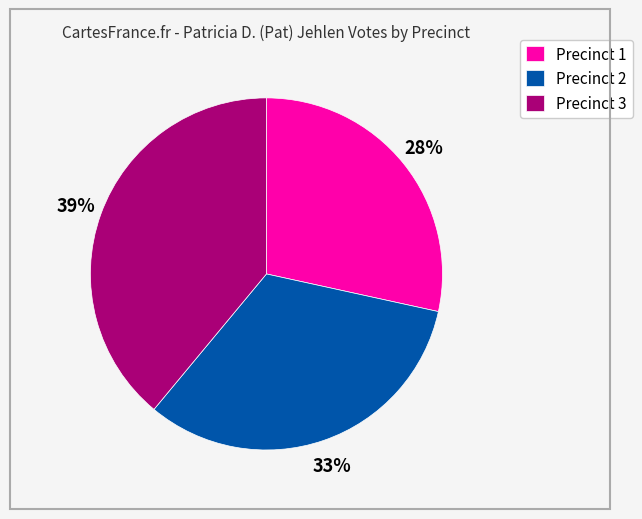

Is Precinct 1 the majority of the pie?

No